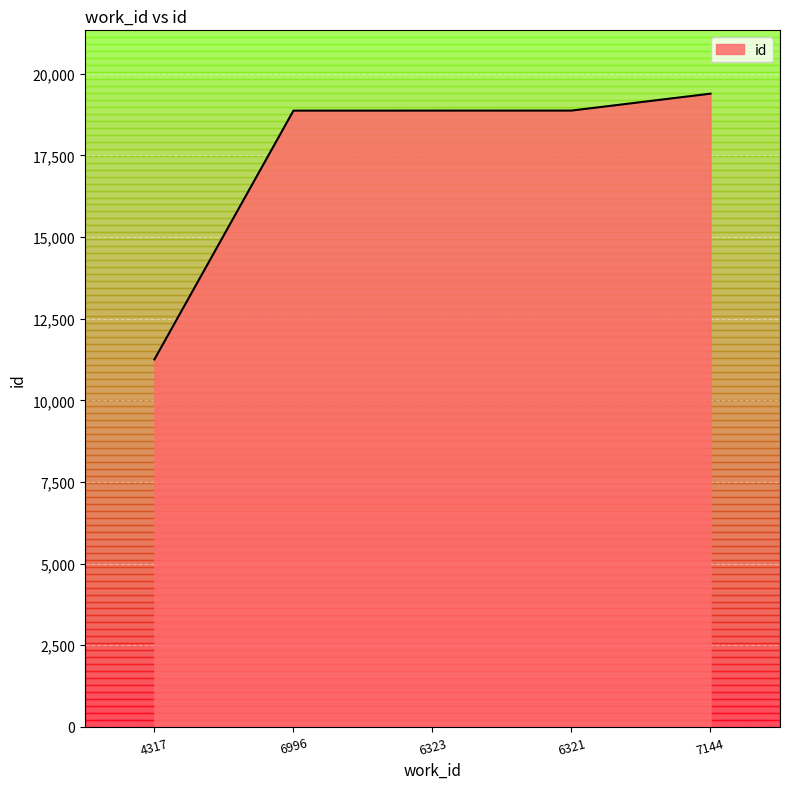

Is it true that the value at 6321 is 18874?

True